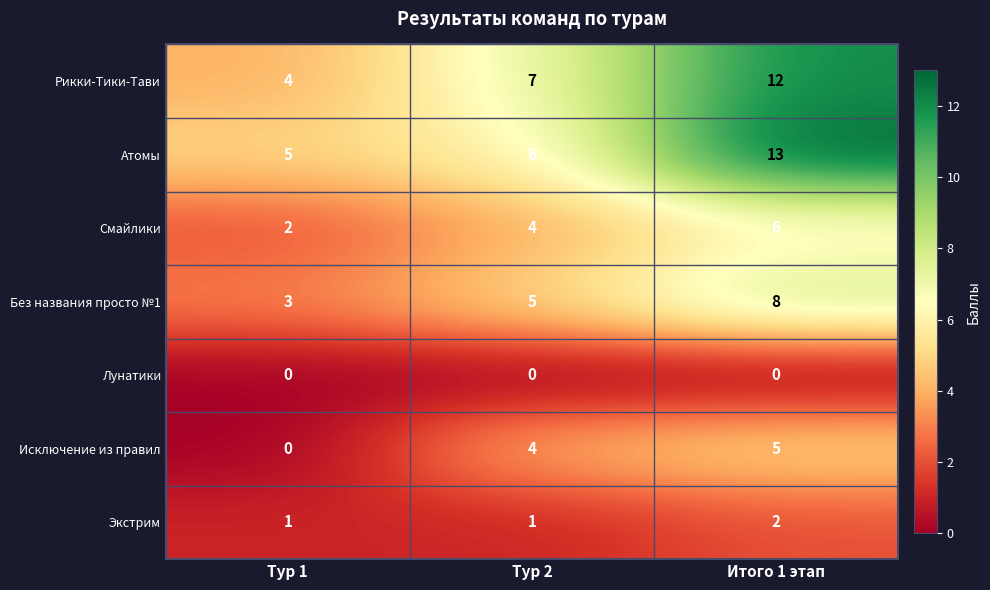

What is the sum of all Экстрим values?

4